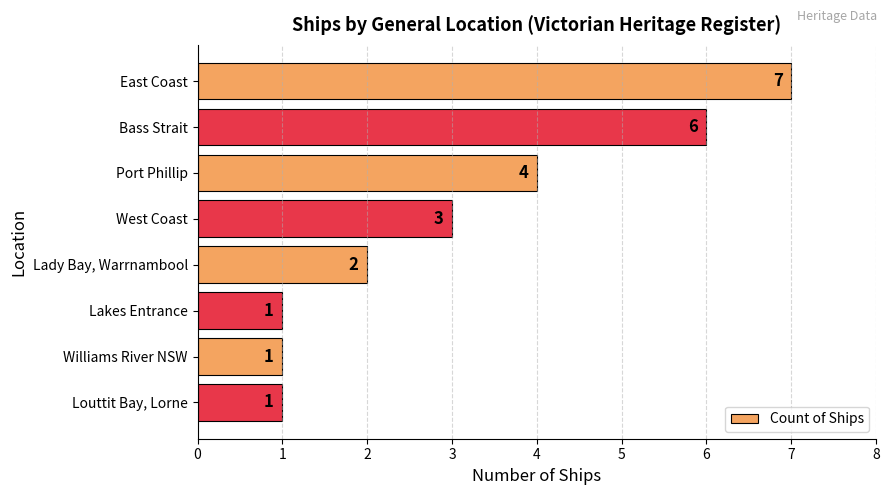

How many values are between 1 and 6?

7